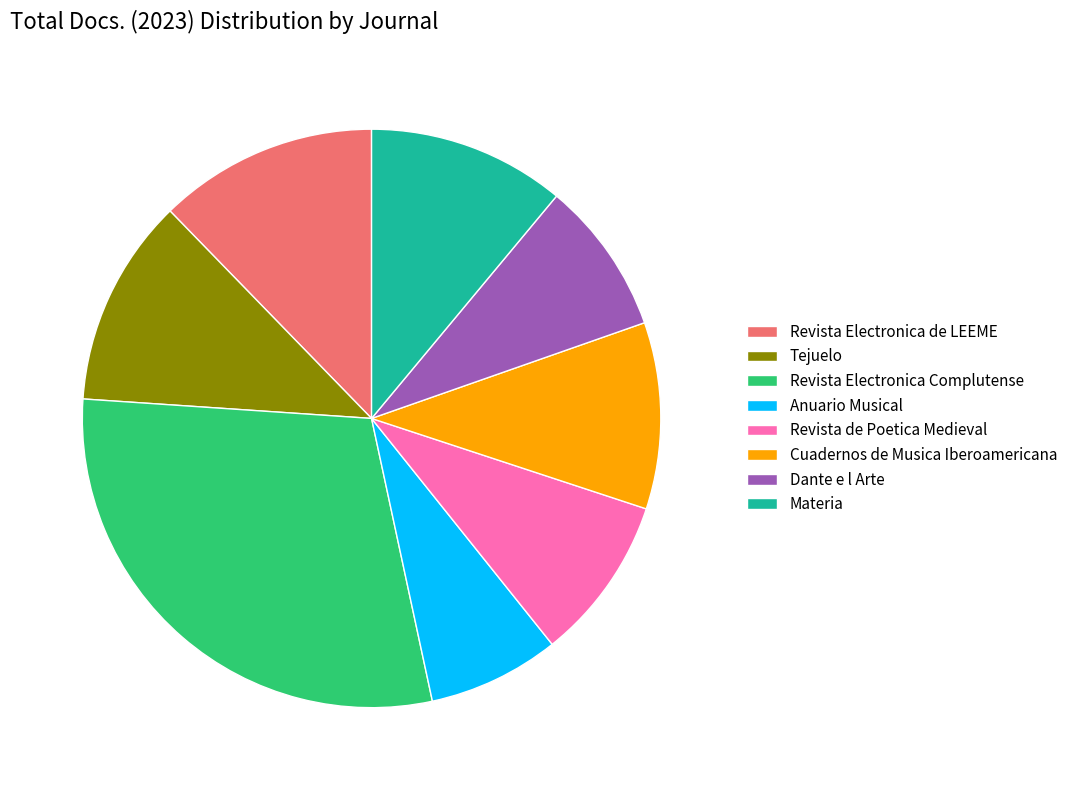

Is it true that Revista Electronica de LEEME is 12% of the pie?

True